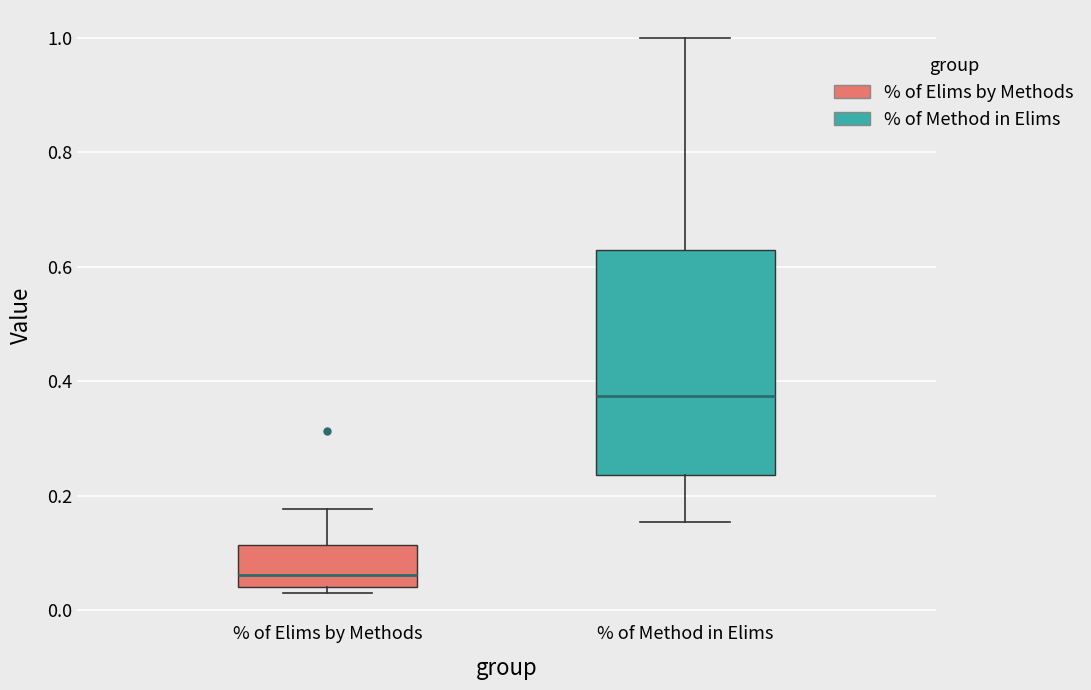

Reading left to right, read every box against the y-axis: the position of its median line, the range the box covers, and the ends of its whiskers. The values are not printed on the chart, so give them approximately, as read against the axis.

% of Elims by Methods: median 0.06, box 0.04 to 0.12, whiskers 0.04 (just below the box's lower edge) to 0.18
% of Method in Elims: median 0.38, box 0.24 to 0.62, whiskers 0.16 to 1.00